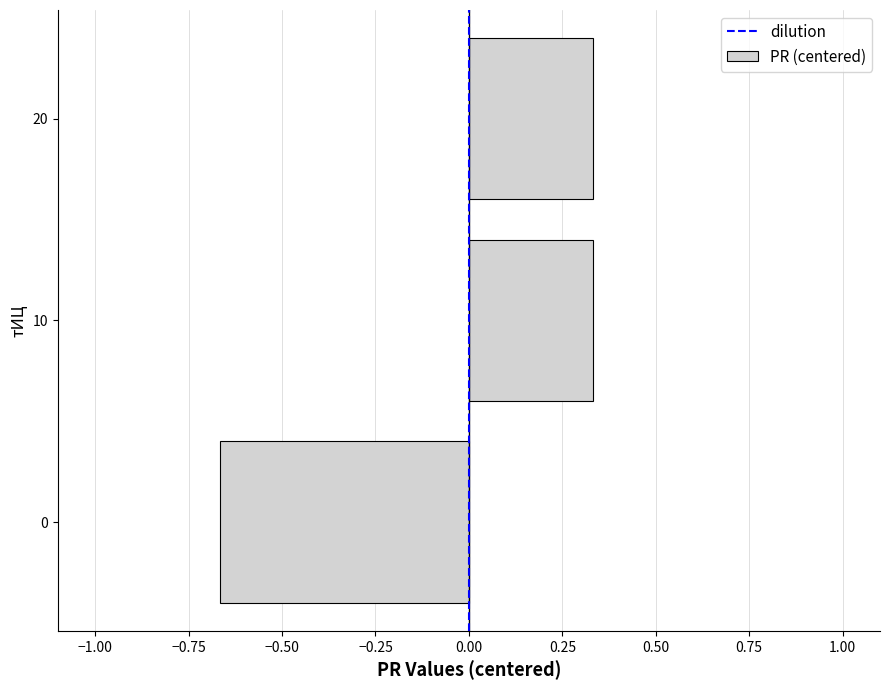

Which has a higher value, 20 or 0?

20